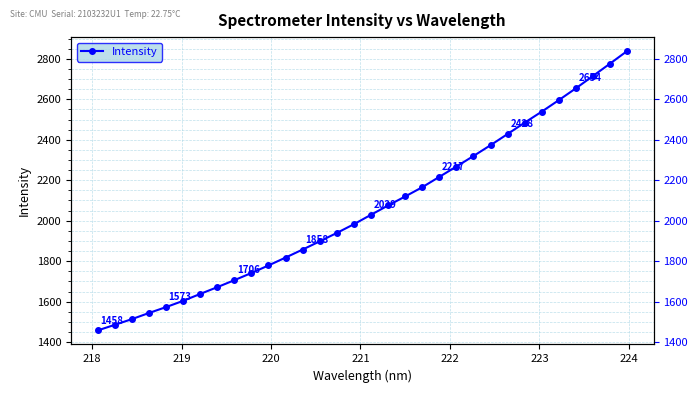

Is this an area chart (filled region under the line)?

No